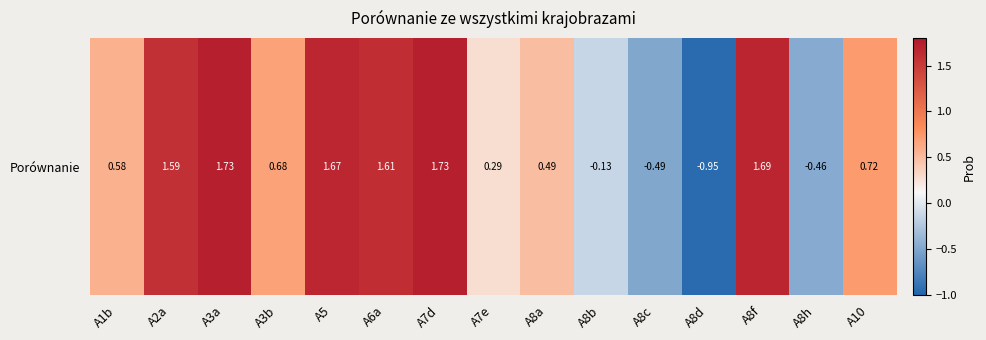

Reading left to right, list all the values displayed in this chart.

A1b=0.6	A2a=1.6	A3a=1.7	A3b=0.7	A5=1.7	A6a=1.6	A7d=1.7	A7e=0.3	A8a=0.5	A8b=-0.1	A8c=-0.5	A8d=-1.0	A8f=1.7	A8h=-0.5	A10=0.7